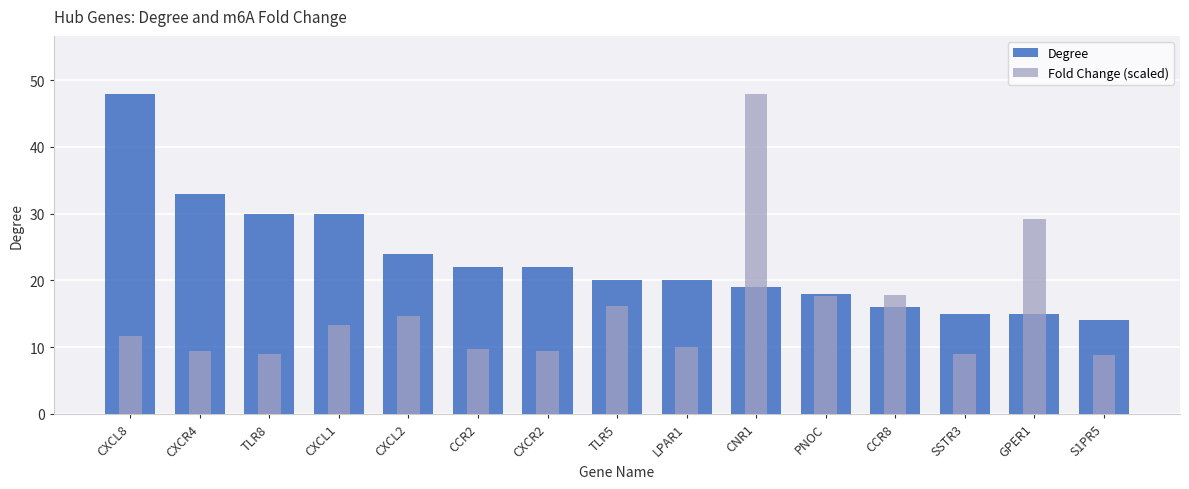

How many values in the Degree series are below 20?

6